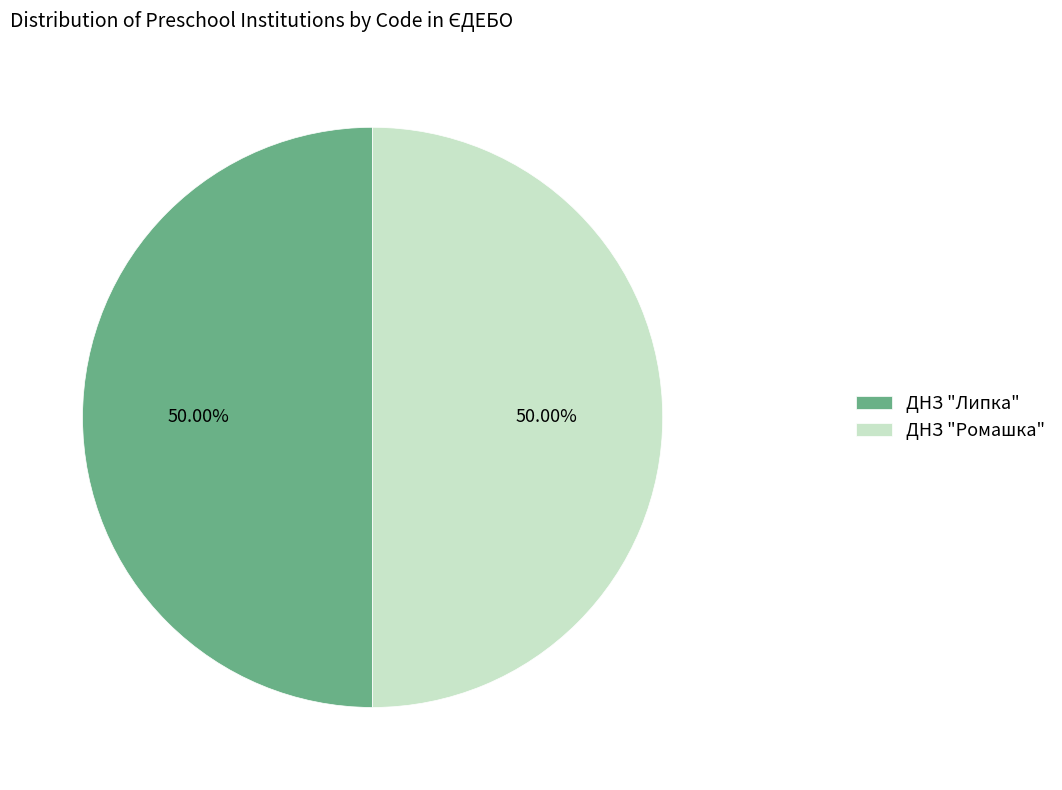

What is the ratio of the value at ДНЗ "Ромашка" to the value at ДНЗ "Липка"?

1.0